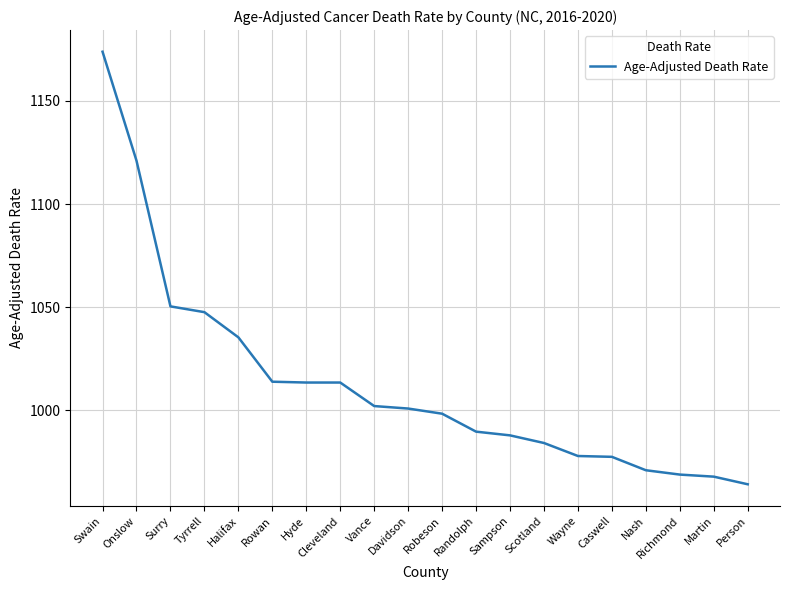

Where does the data first go above 1000?

Swain